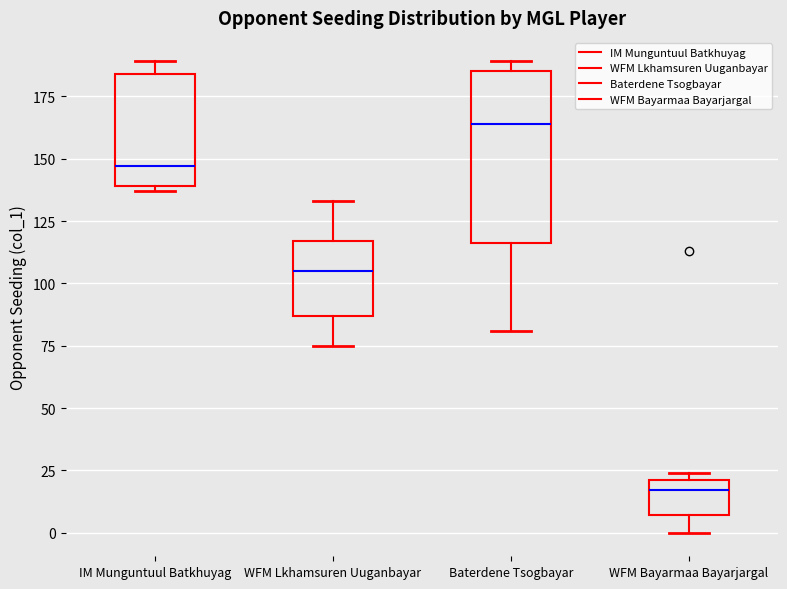

Reading left to right, transcribe this box plot: for each box, give where its median line is, the range the box spans, and where its two whiskers end, as read against the y-axis. The values are not printed on the chart, so give them approximately, as read against the axis.

IM Munguntuul Batkhuyag: median 145, box 140 to 185, whiskers 135 to 190
WFM Lkhamsuren Uuganbayar: median 105, box 85 to 115, whiskers 75 to 135
Baterdene Tsogbayar: median 165, box 115 to 185, whiskers 80 to 190
WFM Bayarmaa Bayarjargal: median 15, box 5 to 20, whiskers 0 to 25